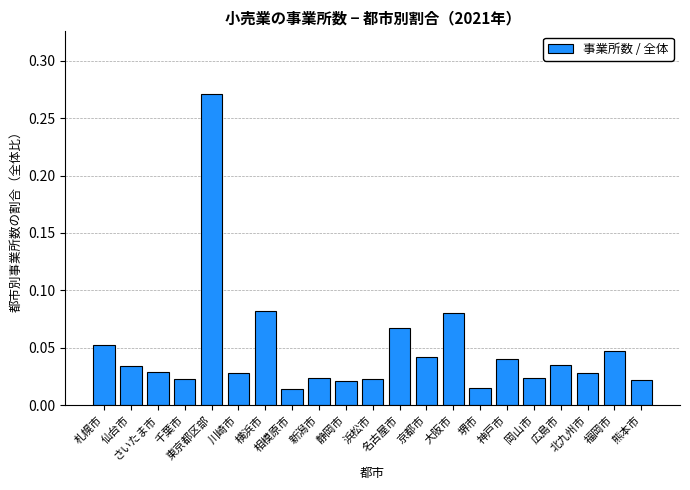

What position from the right is 京都市?

9